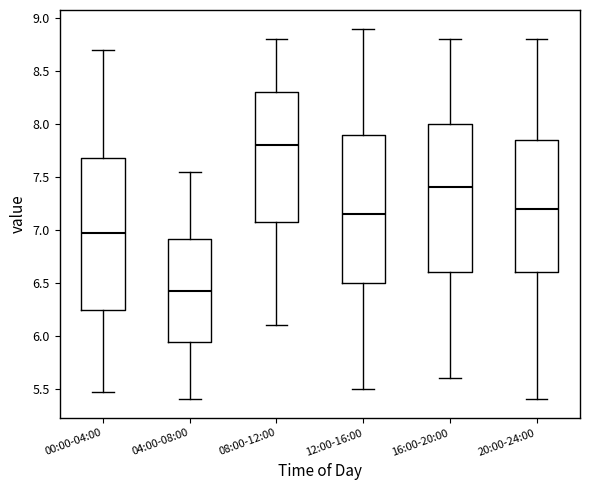

Where does the lower whisker of the box for 20:00-24:00 end on the y-axis? The values are not printed on the chart, so give them approximately, as read against the axis.

5.40